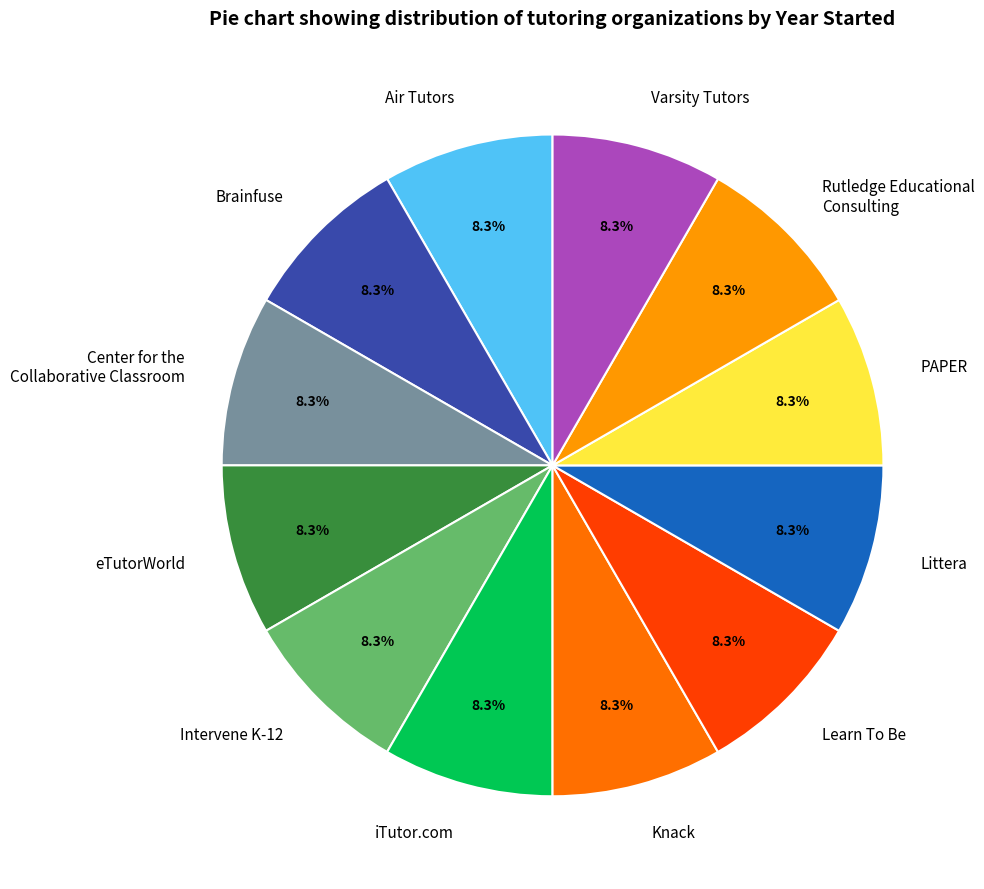

Combined, do Air Tutors and Littera account for over 50%?

No